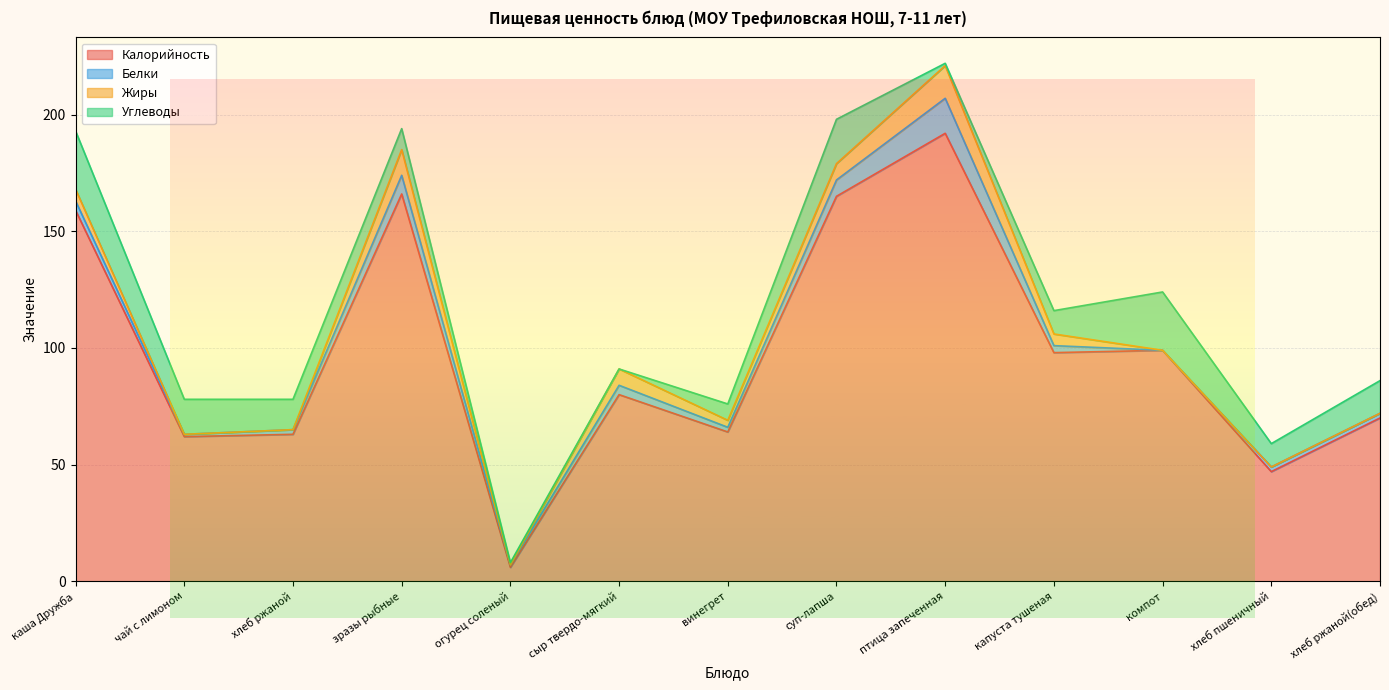

What is the difference between the maximum and minimum values in the Жиры series?

14